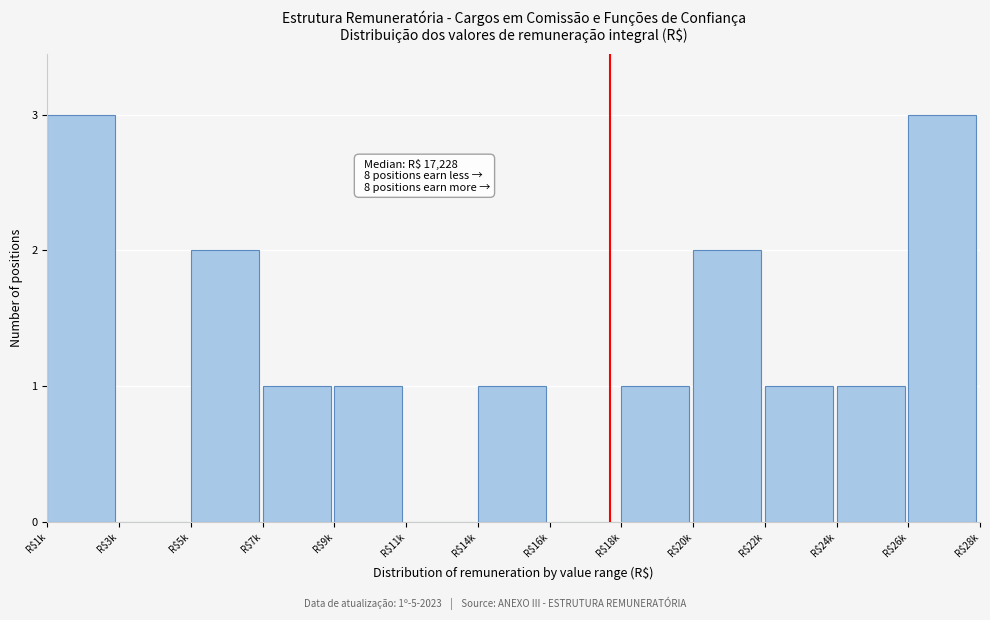

What is the greatest value displayed?

3